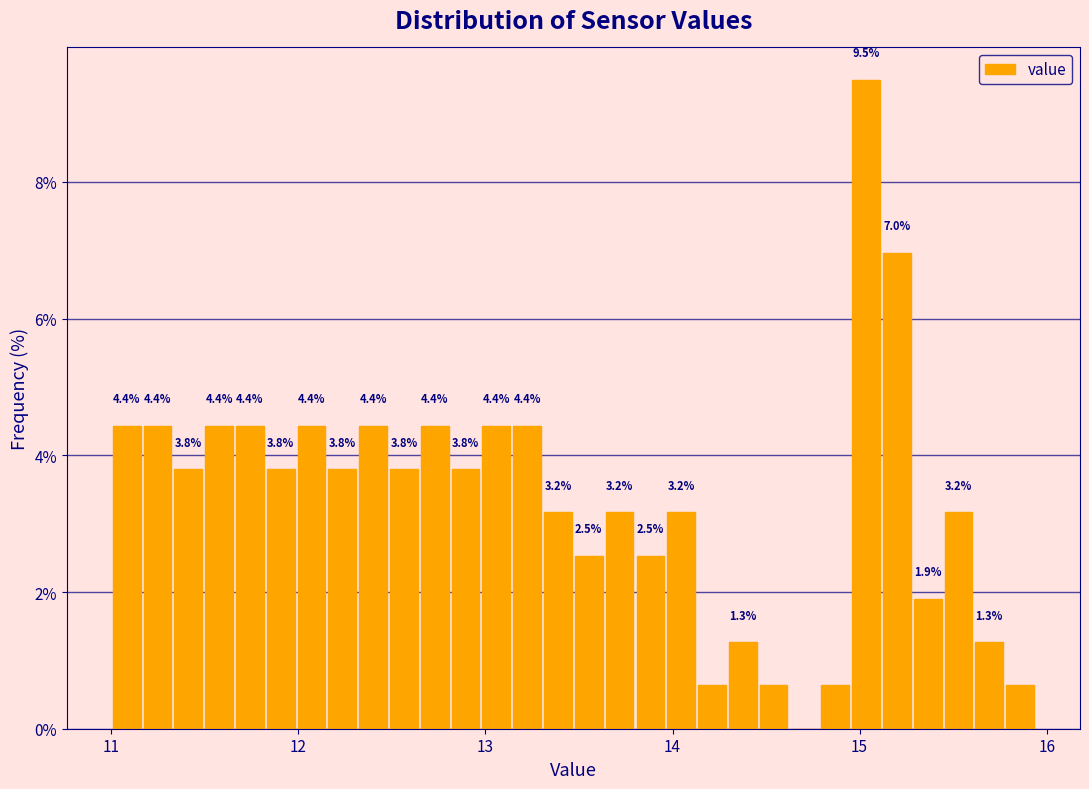

Read against the x-axis, roughly where is the centre of the tallest bar?

15.0